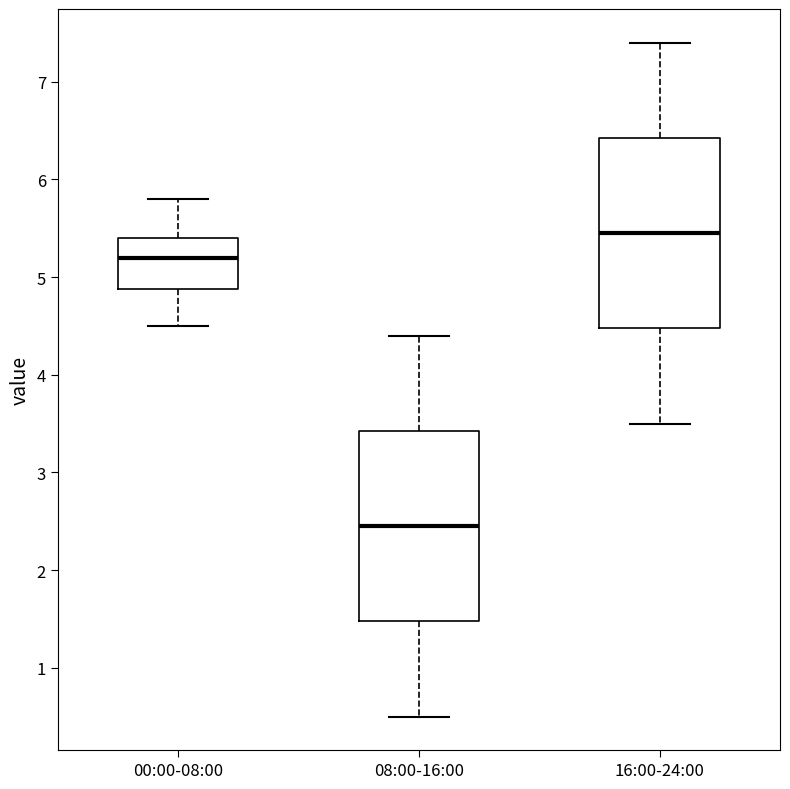

Reading left to right, read every box against the y-axis: the position of its median line, the range the box covers, and the ends of its whiskers. The values are not printed on the chart, so give them approximately, as read against the axis.

00:00-08:00: median 5.2, box 4.9 to 5.4, whiskers 4.5 to 5.8
08:00-16:00: median 2.5, box 1.5 to 3.4, whiskers 0.5 to 4.4
16:00-24:00: median 5.5, box 4.5 to 6.4, whiskers 3.5 to 7.4